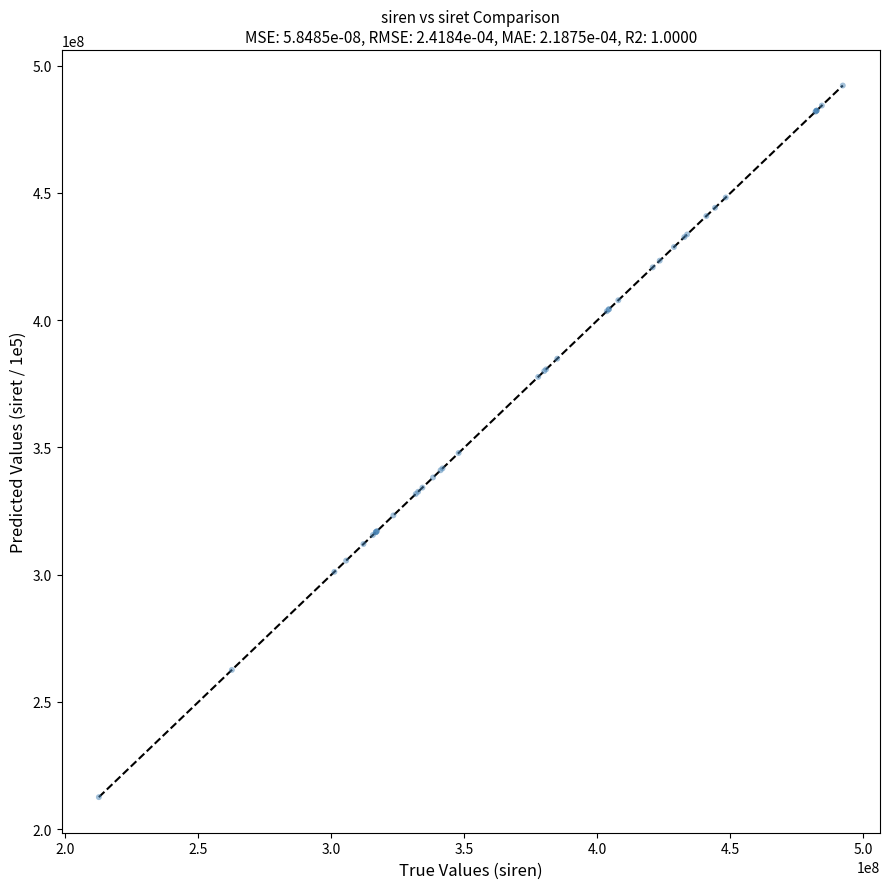

What Y value in the scatter plot is closest to 352413846?

347828188.0